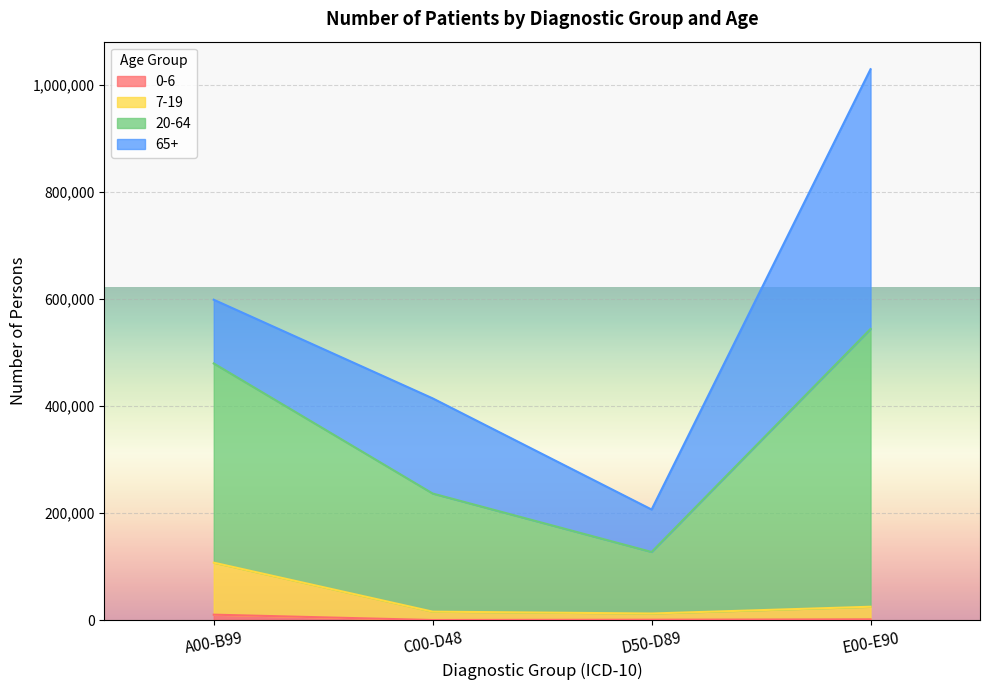

What is the spread (max minus min) of values at C00-D48?

220045